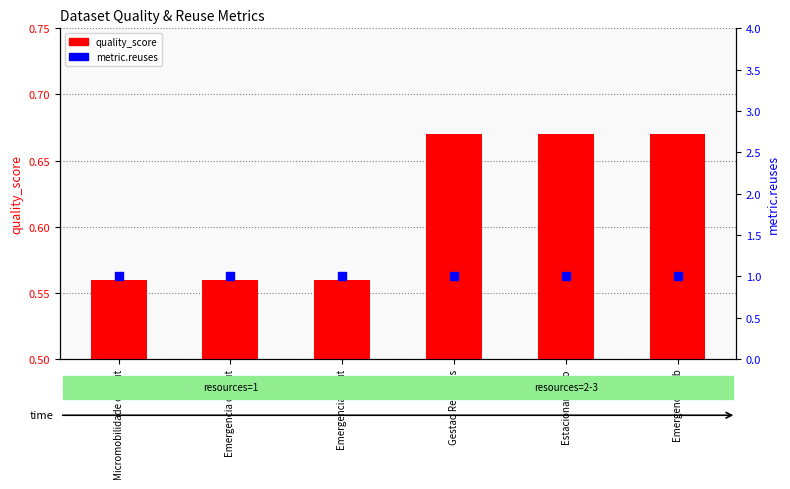

What are all the series names shown in the legend?

quality_score, metric.reuses